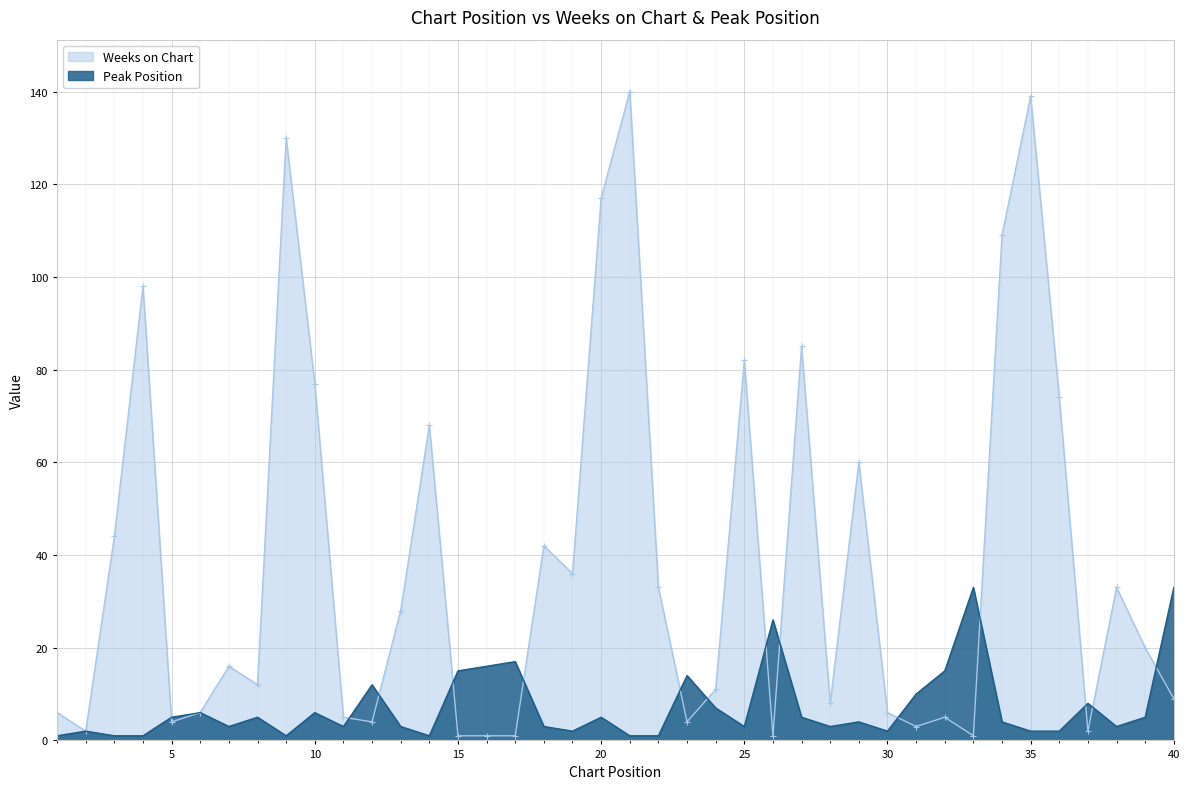

True or false: Peak Position has a value of 3 at 19.

False